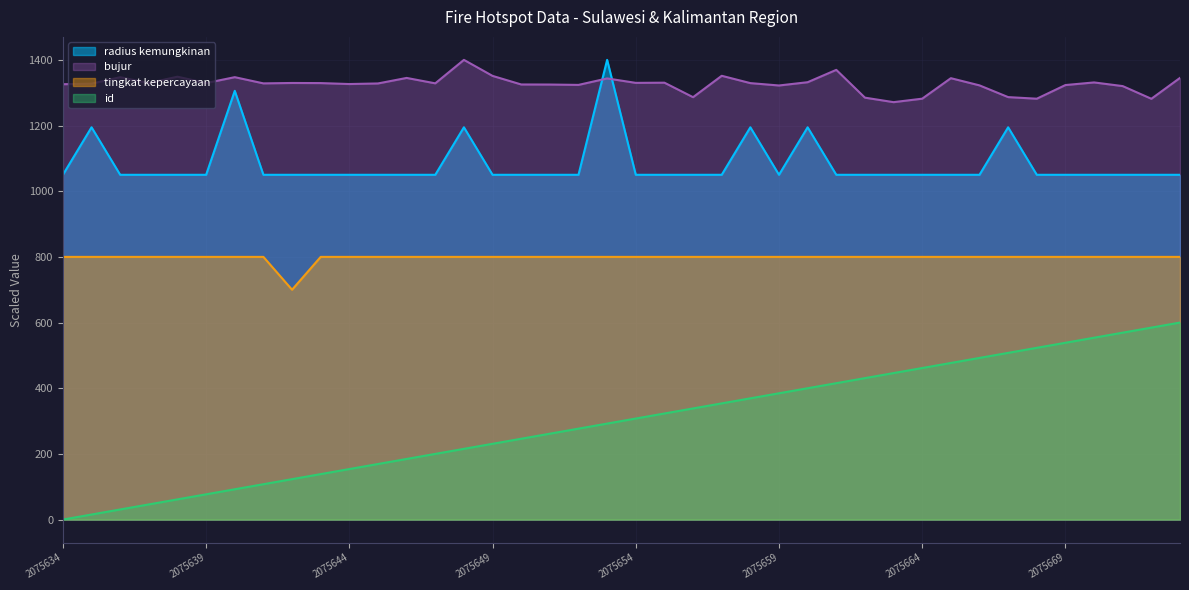

Does the chart display data point markers on the line(s)?

No